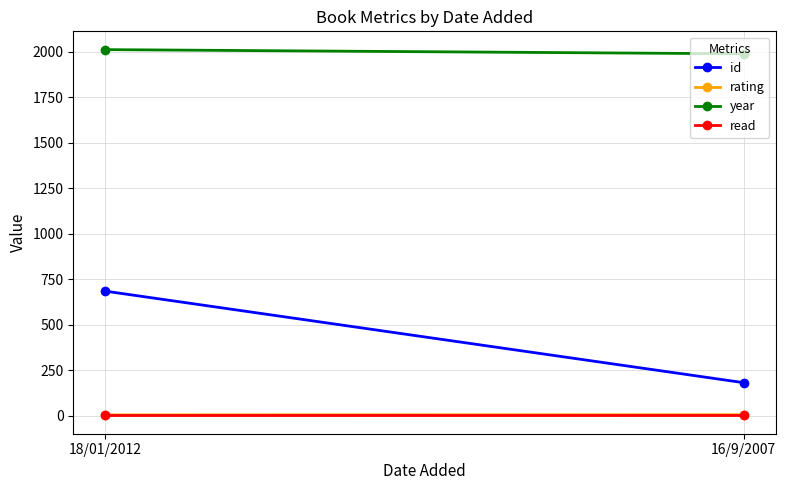

Is it true that year equals 2011 at 18/01/2012?

True